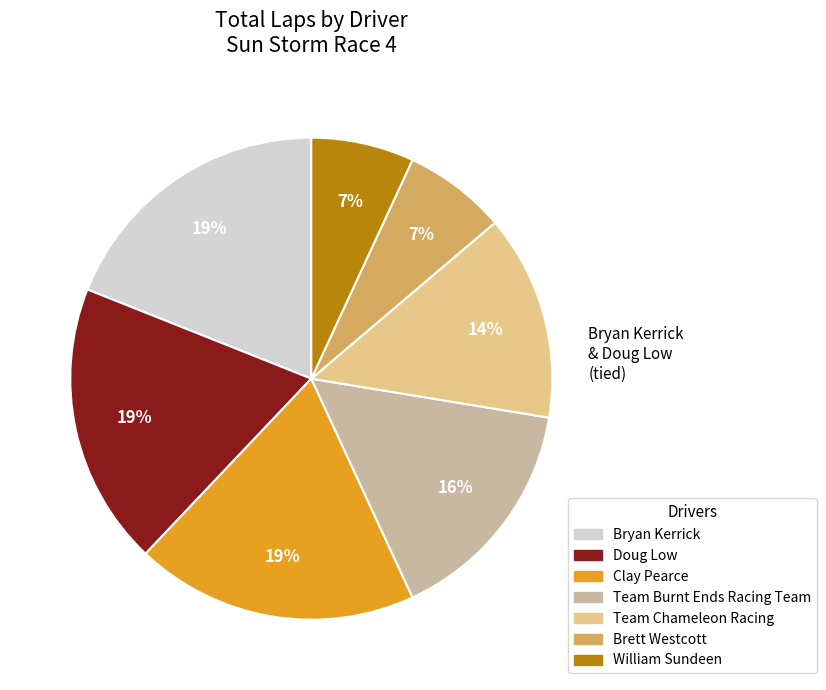

To the nearest percent, what is the average slice percentage?

14%